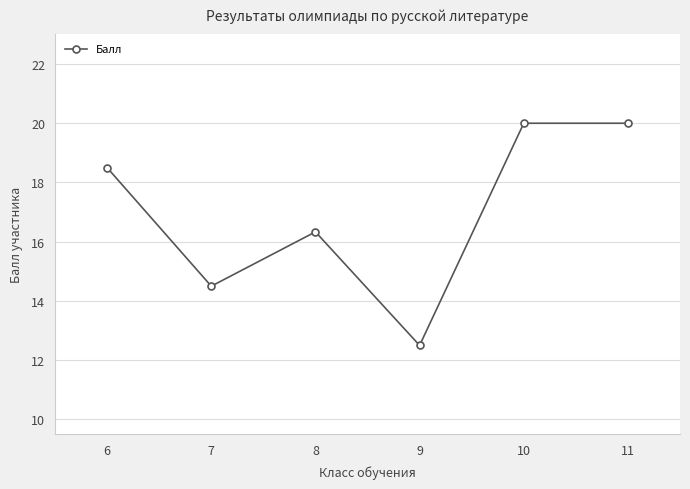

The value at 11 is 20.0. True or false?

True